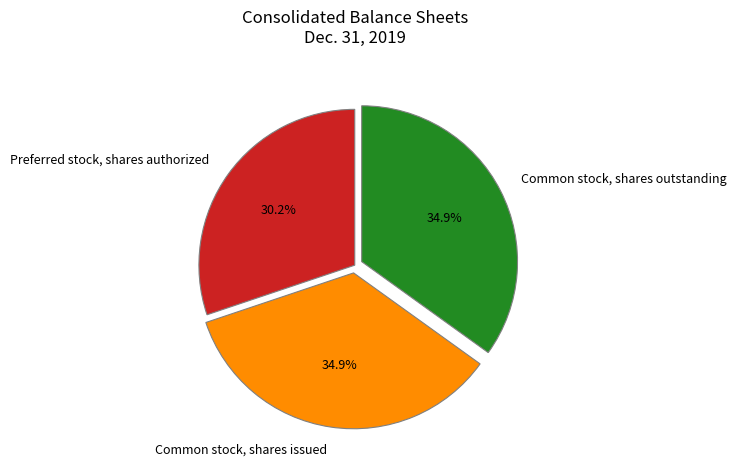

Count the number of slices in the pie.

3